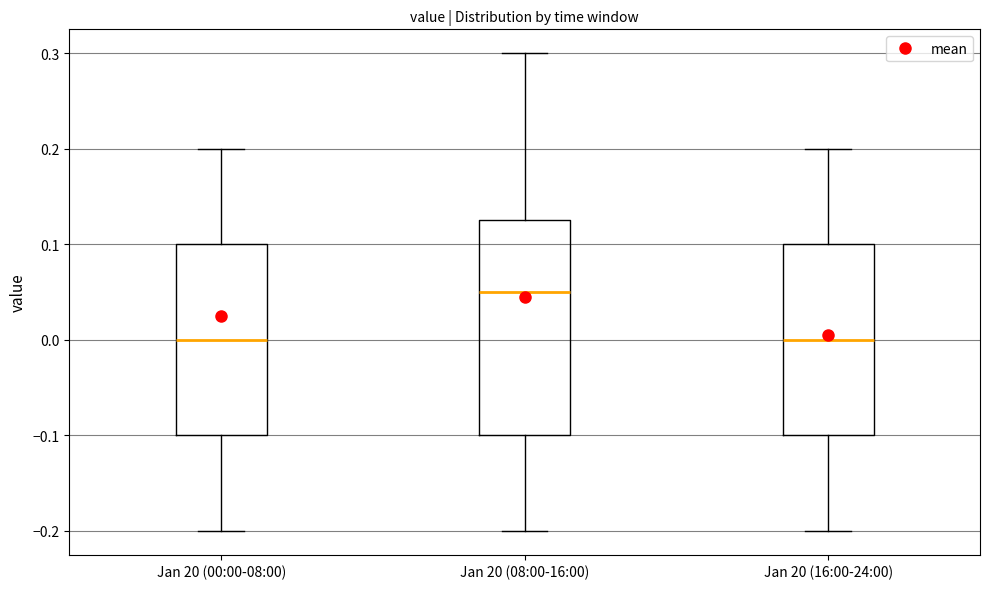

Where does the upper whisker of the box for Jan 20 (16:00-24:00) end on the y-axis? The values are not printed on the chart, so give them approximately, as read against the axis.

0.20